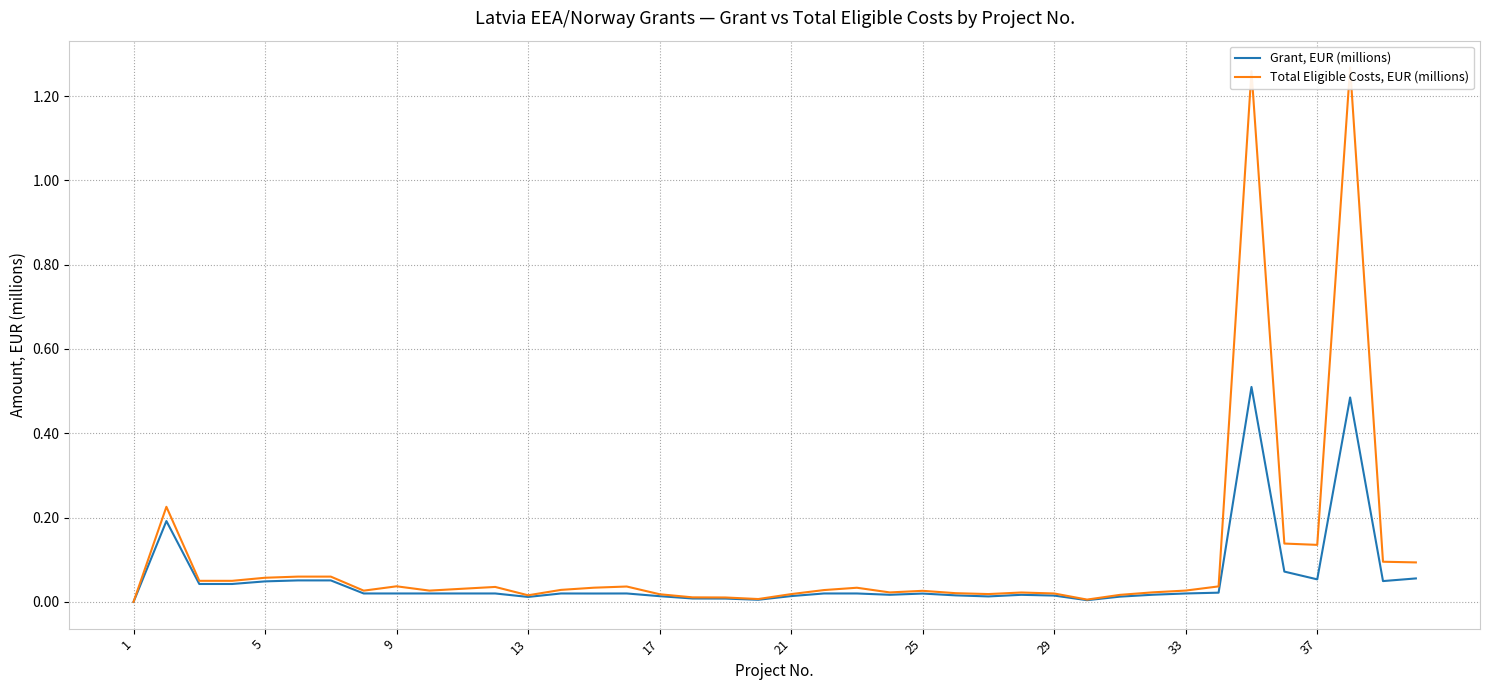

True or false: Grant, EUR (millions) and Total Eligible Costs, EUR (millions) intersect in this chart.

False